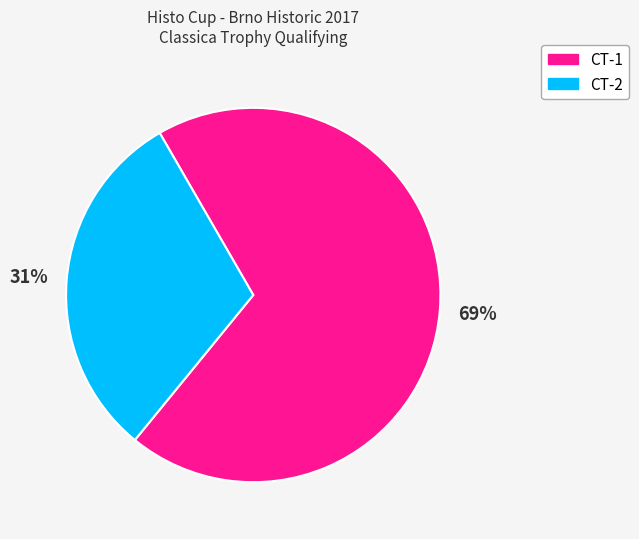

To the nearest percent, what is the combined percentage of CT-2 and CT-1?

100%